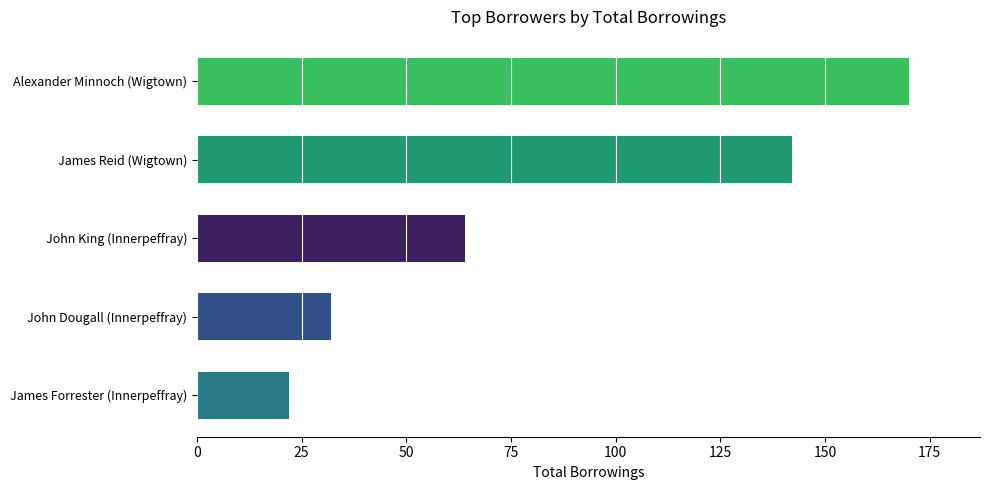

Is it true that the value at John King (Innerpeffray) is 64?

True